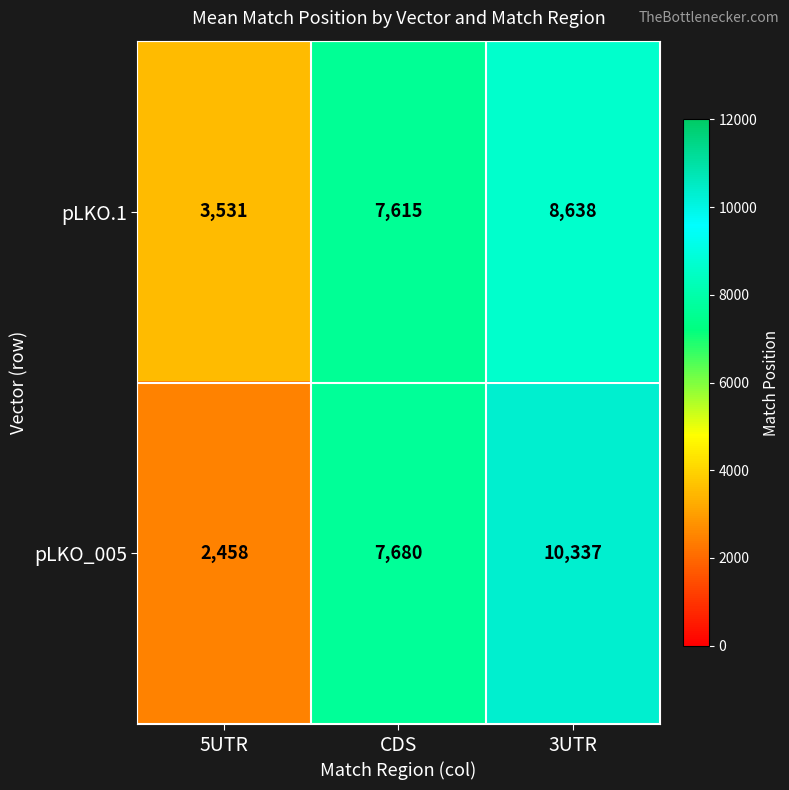

Which label corresponds to the largest value in the chart?

3UTR